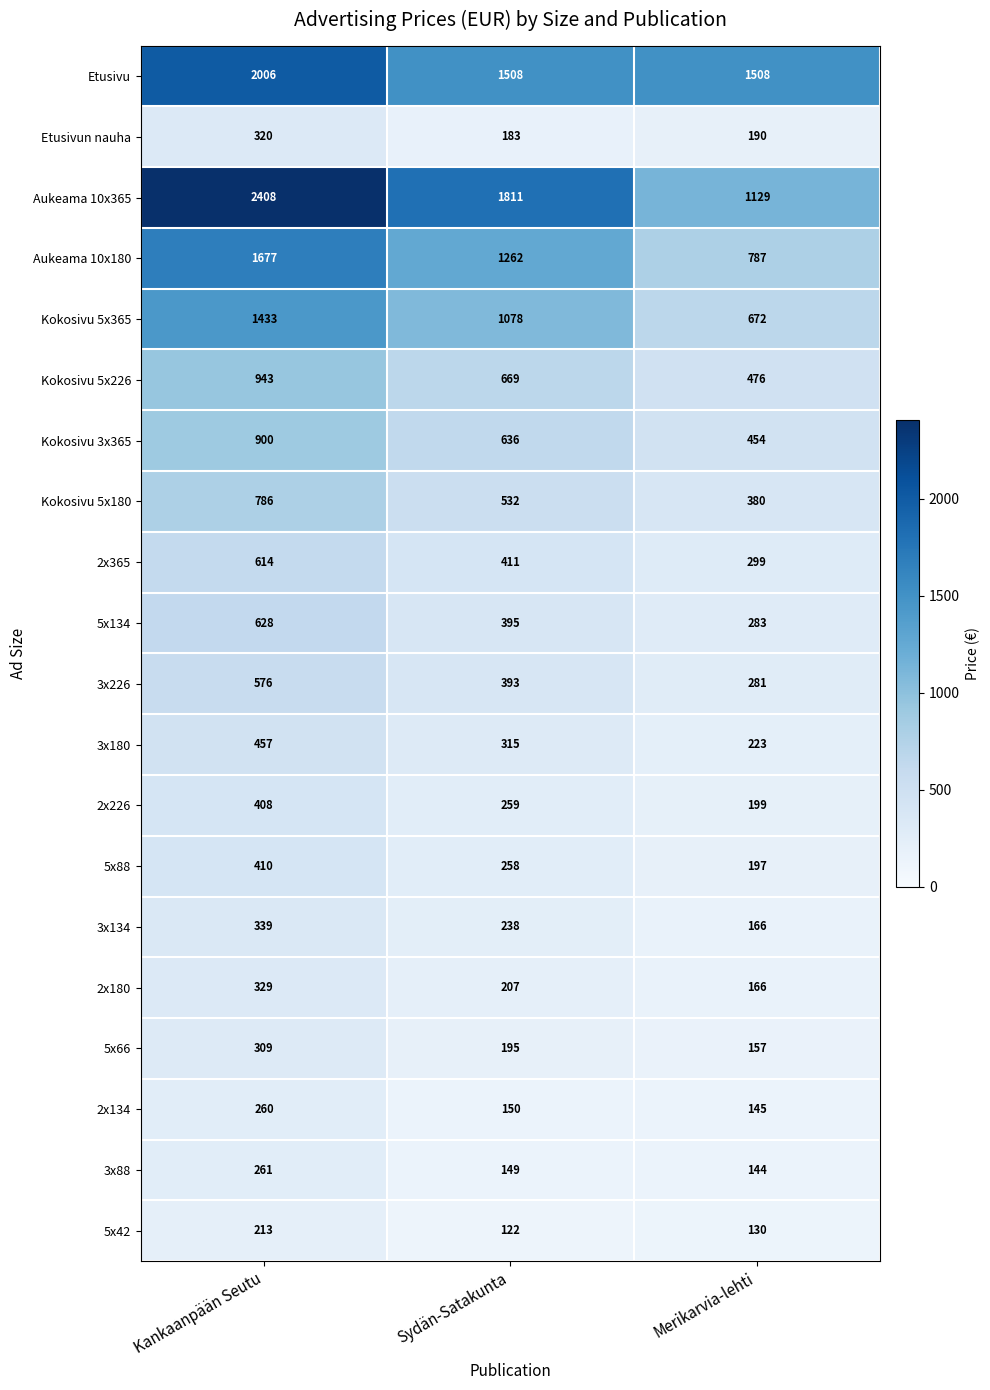

The Kokosivu 5x180 series shows 786 at Kankaanpään Seutu. True or false?

True